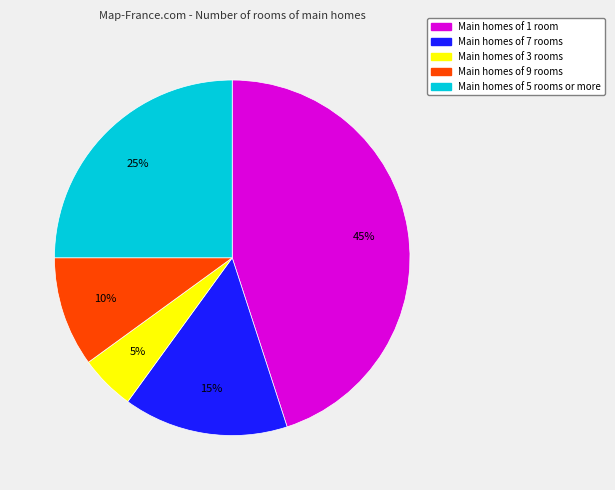

To the nearest percent, what is the average slice percentage?

20%